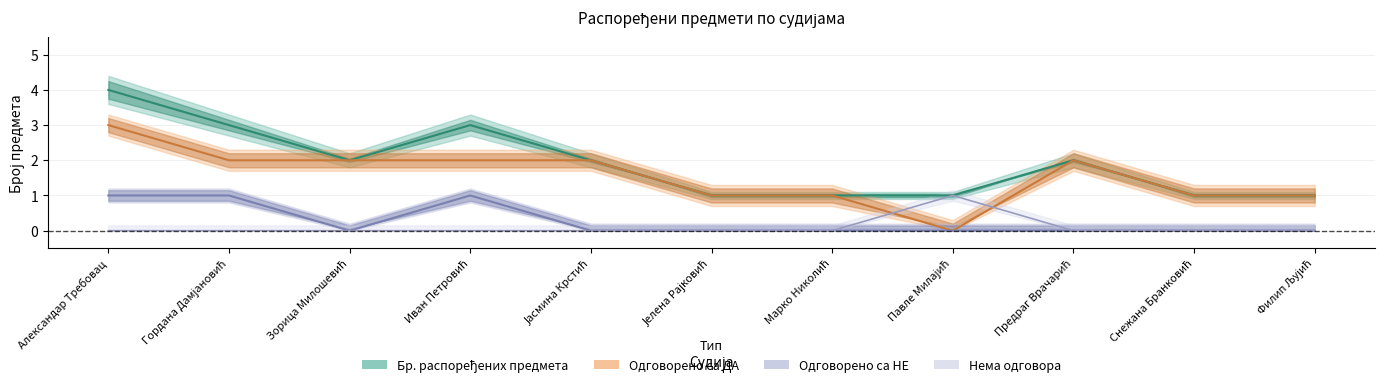

What is the label of the 11th point from the left?

Филип Љујић